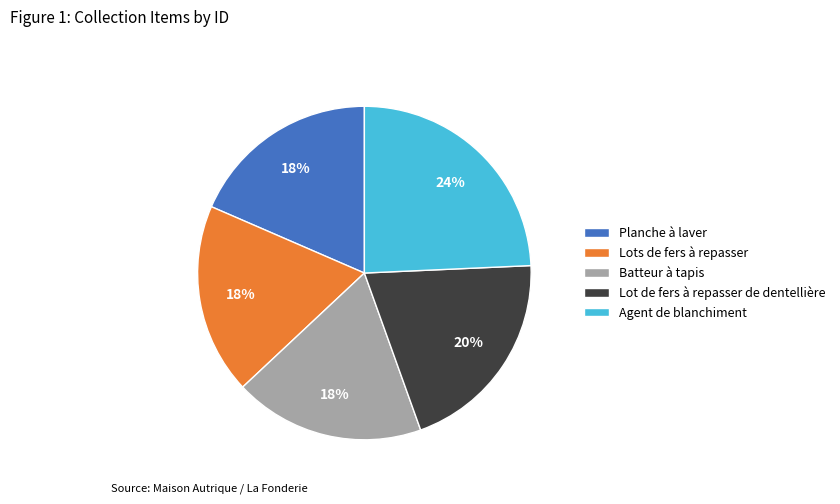

True or false: Lot de fers à repasser de dentellière accounts for 11% of the total.

False